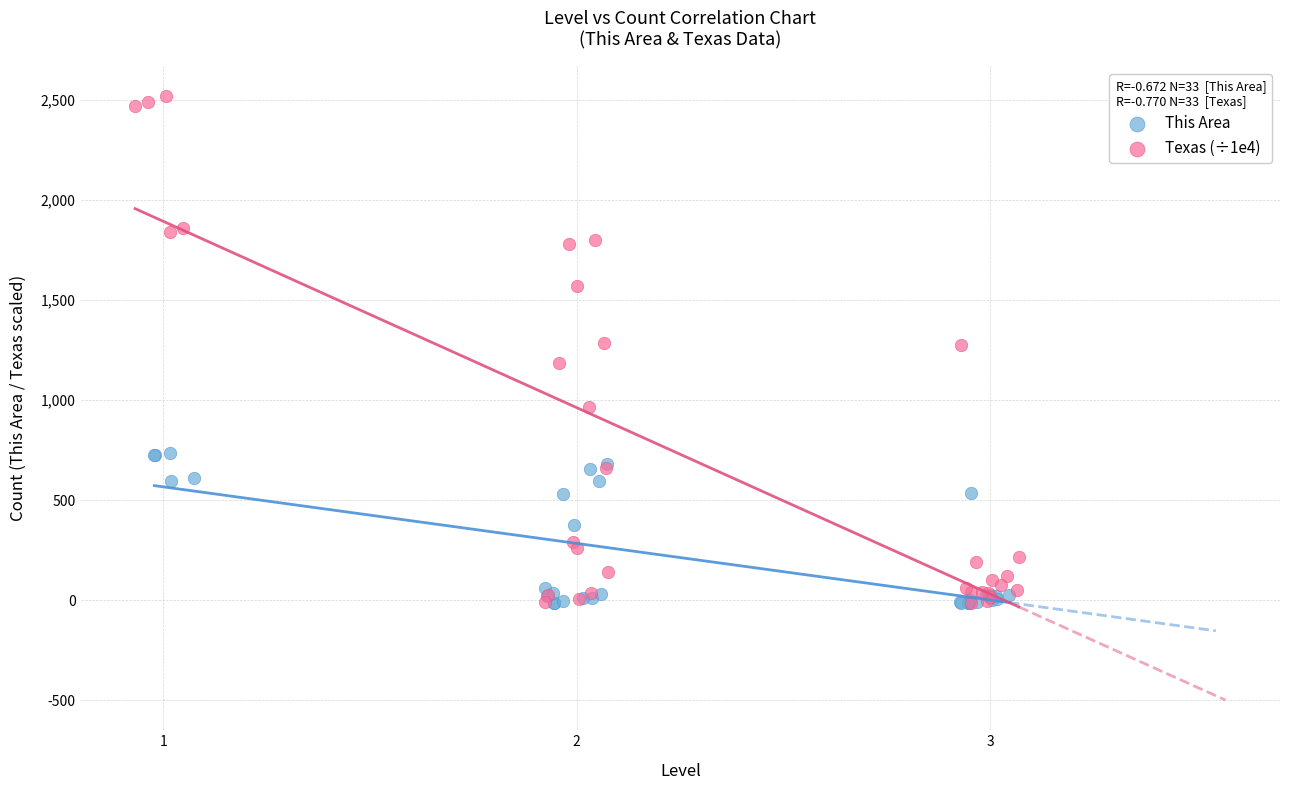

Which series contains the highest Y value?

Texas (÷1e4)